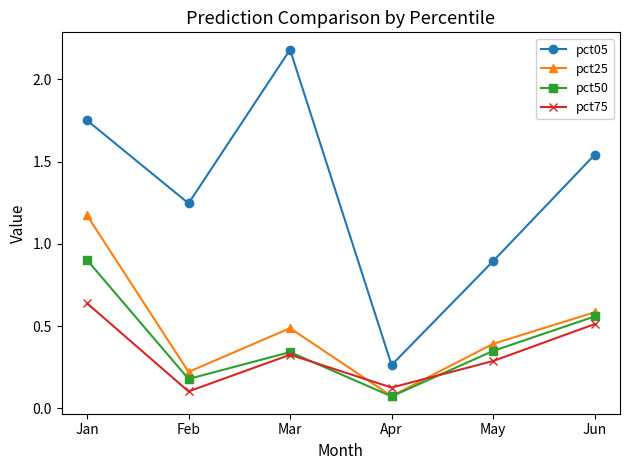

Which series changed the most between Jan and May?

pct05